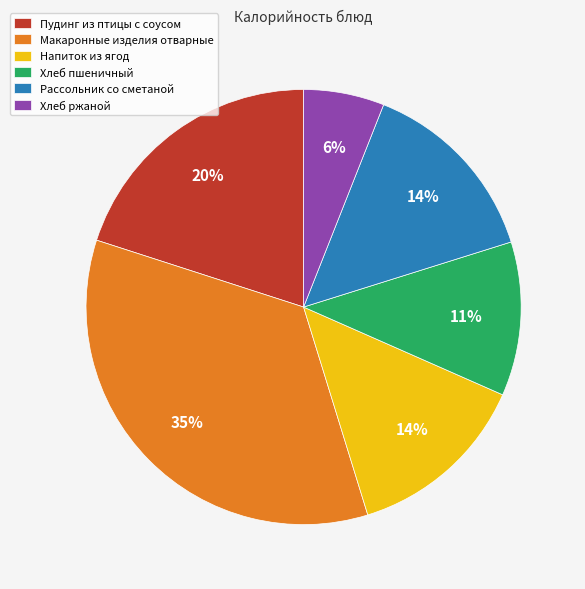

What is the largest slice in the pie chart?

Макаронные изделия отварные